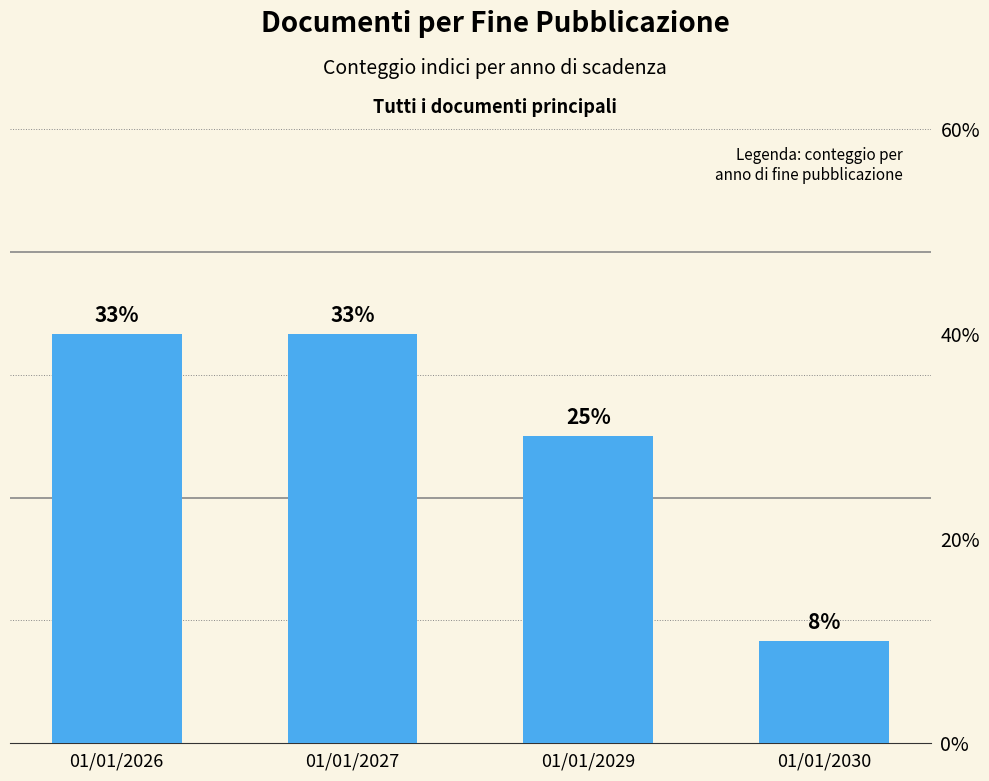

Rank the categories by value from lowest to highest.

01/01/2030, 01/01/2029, 01/01/2026, 01/01/2027